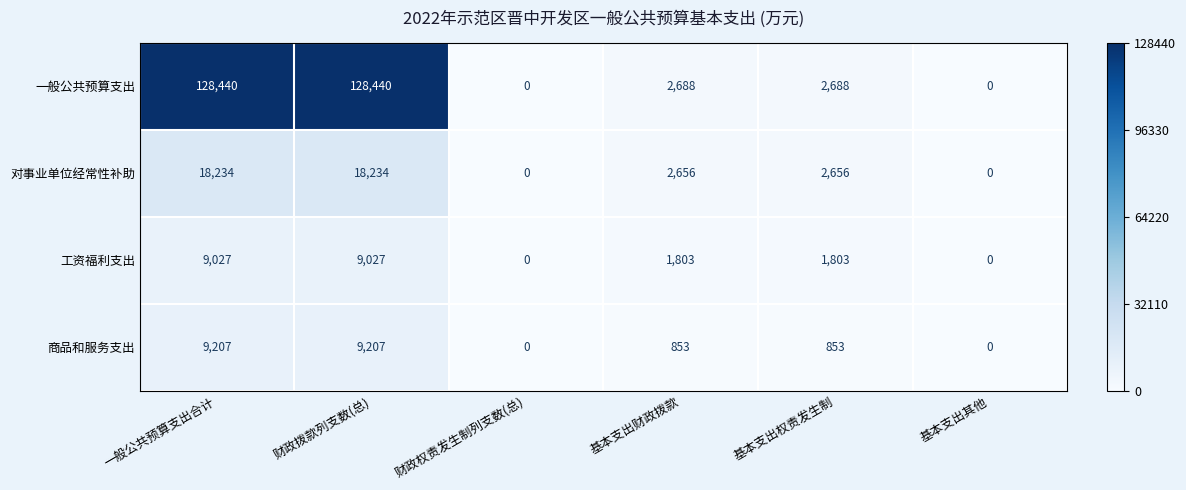

At 一般公共预算支出合计, list the series in order from largest to smallest.

一般公共预算支出, 对事业单位经常性补助, 商品和服务支出, 工资福利支出